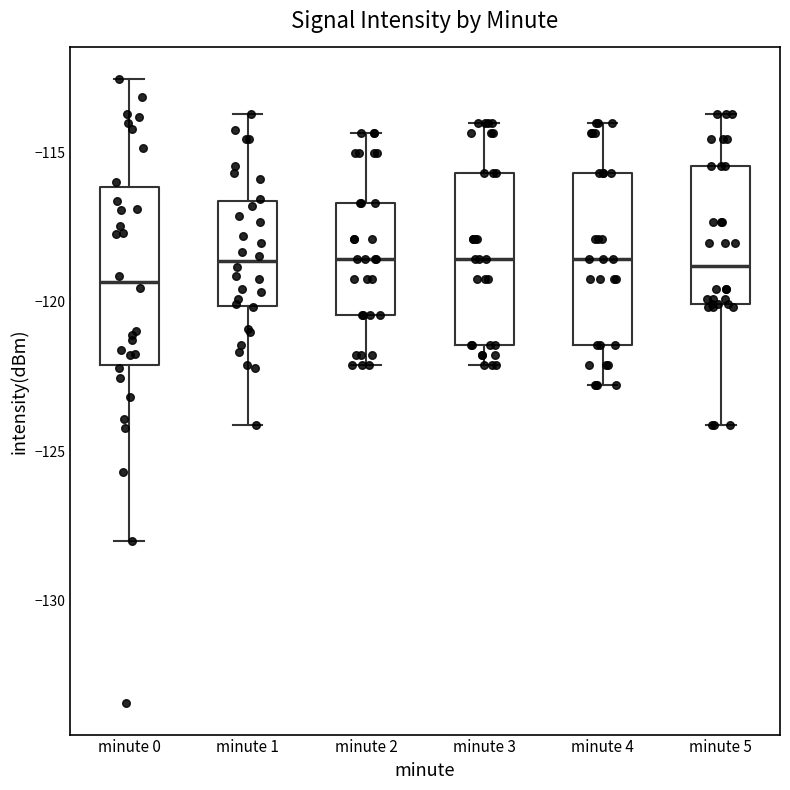

Reading left to right, transcribe this box plot: for each box, give where its median line is, the range the box spans, and where its two whiskers end, as read against the y-axis. The values are not printed on the chart, so give them approximately, as read against the axis.

minute 0: median -119.5, box -122.0 to -116.0, whiskers -128.0 to -112.5
minute 1: median -118.5, box -120.0 to -116.5, whiskers -124.0 to -113.5
minute 2: median -118.5, box -120.5 to -116.5, whiskers -122.0 to -114.5
minute 3: median -118.5, box -121.5 to -115.5, whiskers -122.0 to -114.0
minute 4: median -118.5, box -121.5 to -115.5, whiskers -123.0 to -114.0
minute 5: median -119.0, box -120.0 to -115.5, whiskers -124.0 to -113.5